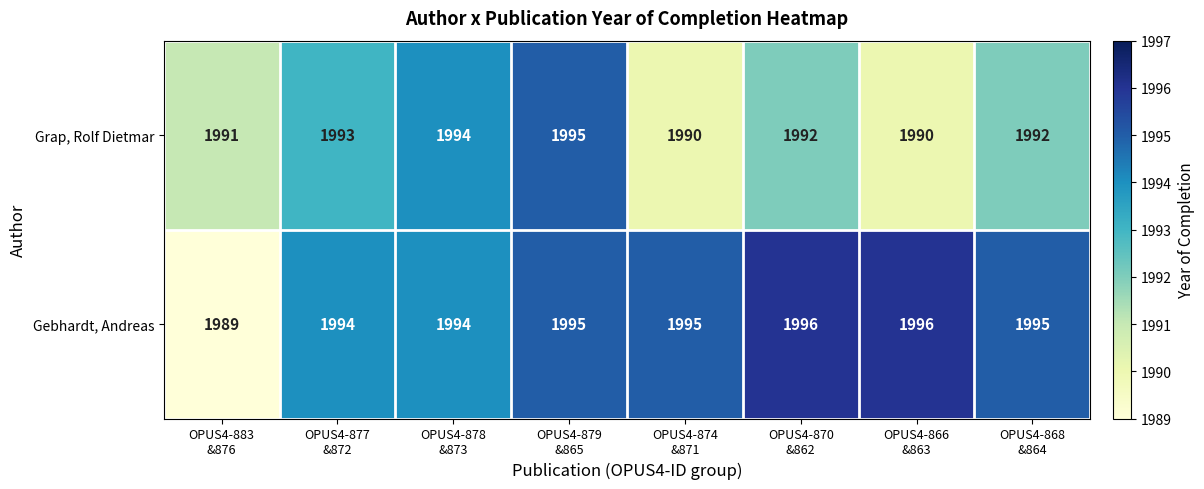

Count the number of categories in the chart.

8